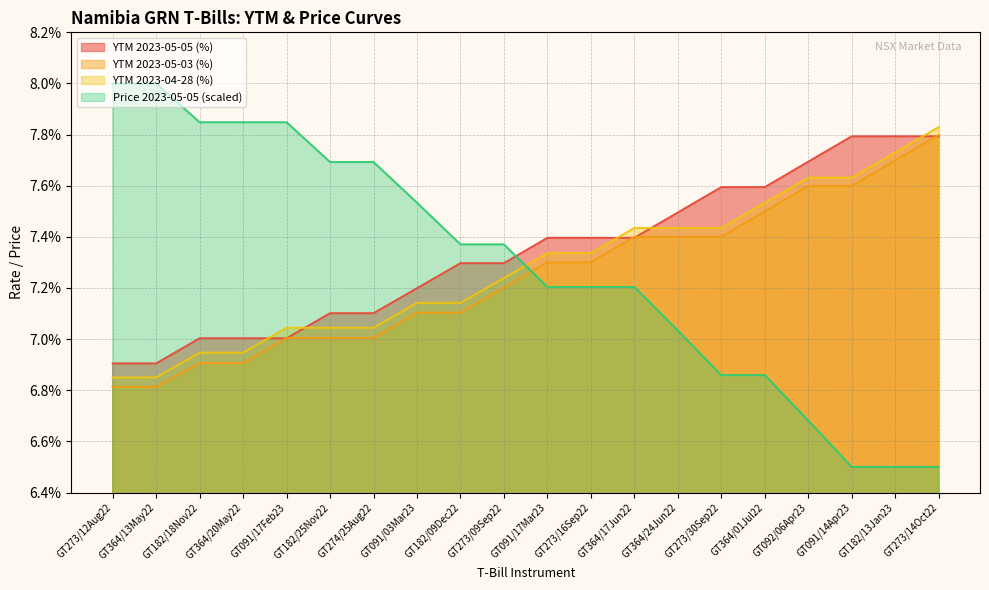

The value of YTM 2023-05-03 at GT182/13Jan23 is 4.6. True or false?

False